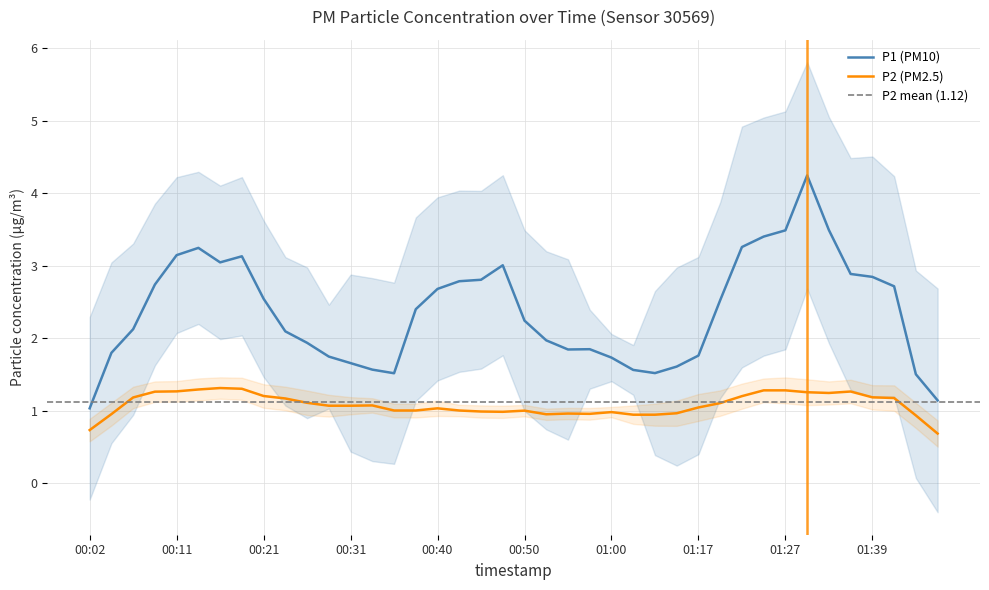

True or false: P2 (PM2.5) and P1 (PM10) cross at least once.

False